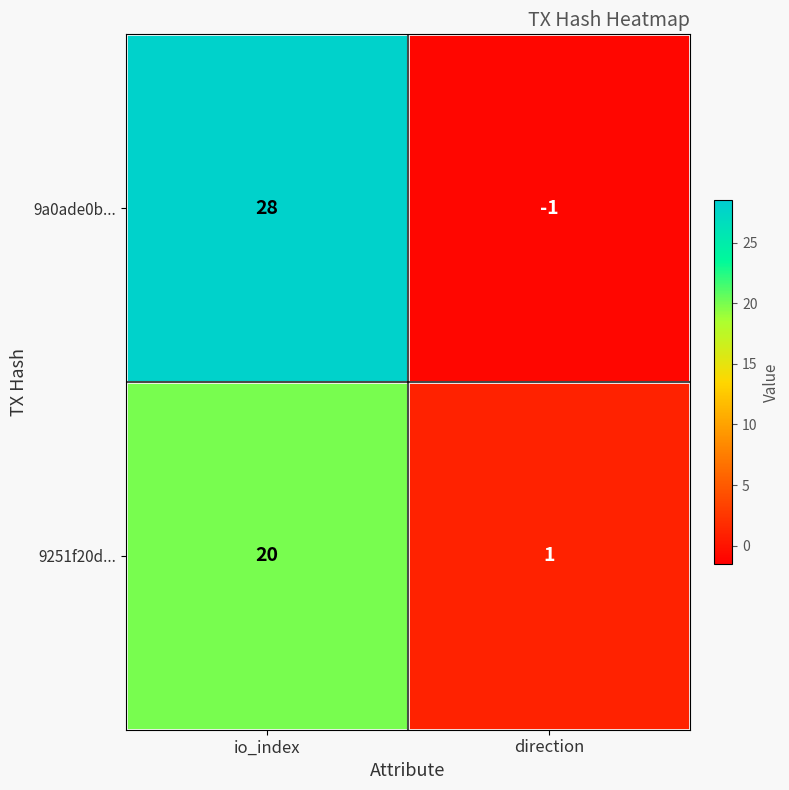

How many values in the 9a0ade0b... series are below 28?

1